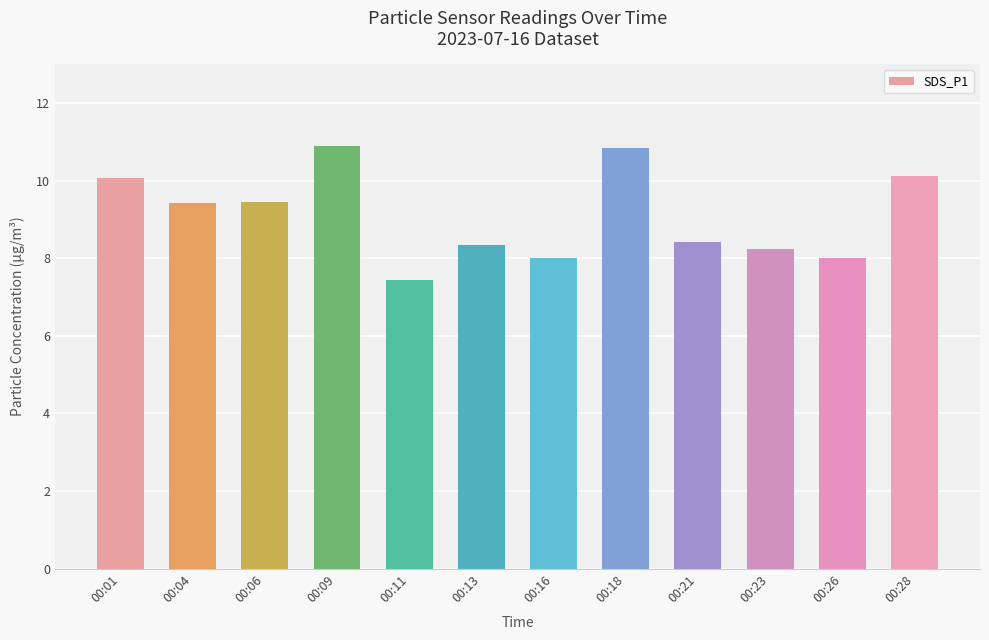

The value at 00:18 is 17.5. True or false?

False